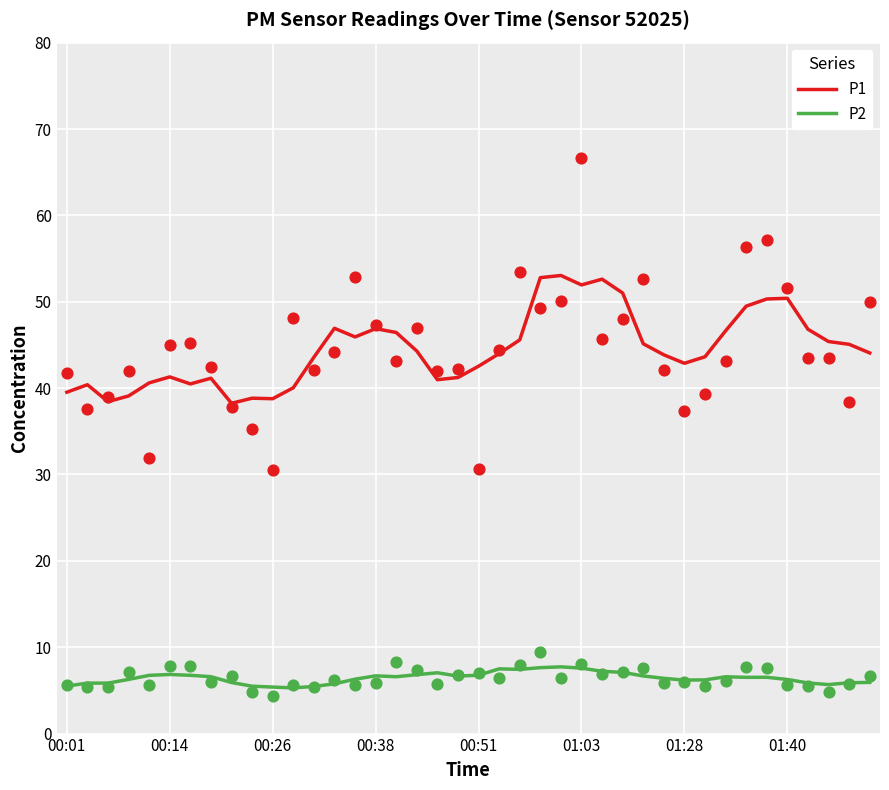

At how many categories does at least one series exceed 43?

24